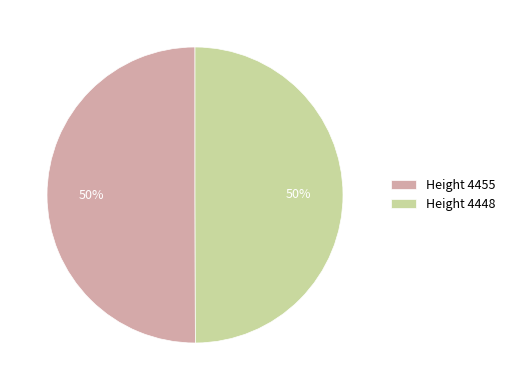

To the nearest percent, what is the average slice percentage?

50%